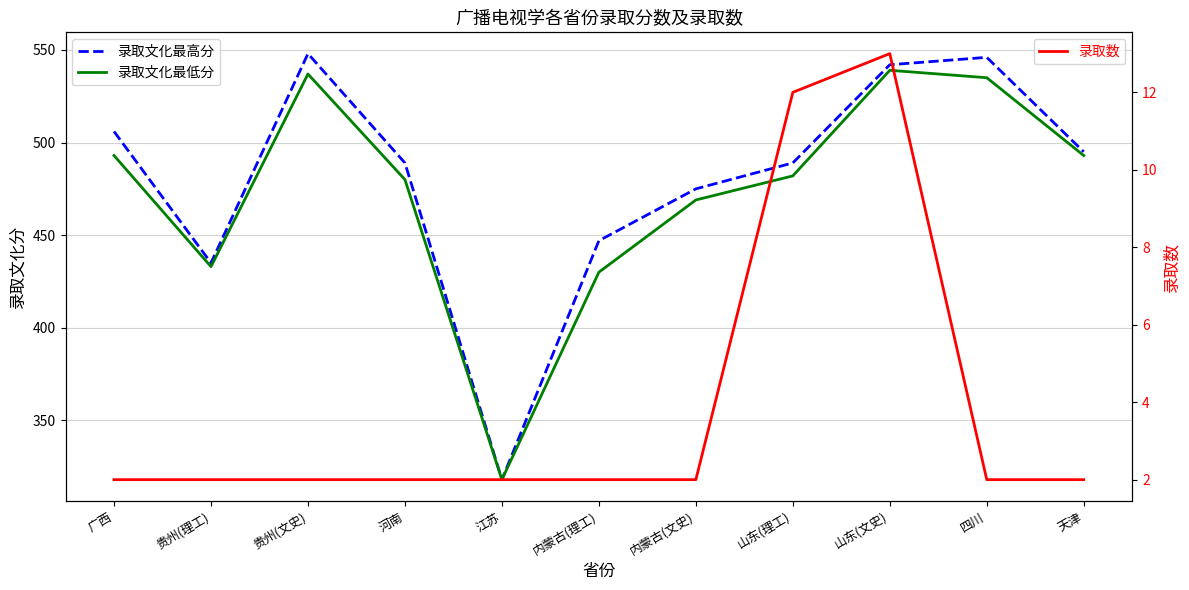

True or false: 录取文化最低分 has more than 2 points higher than both neighbors.

False